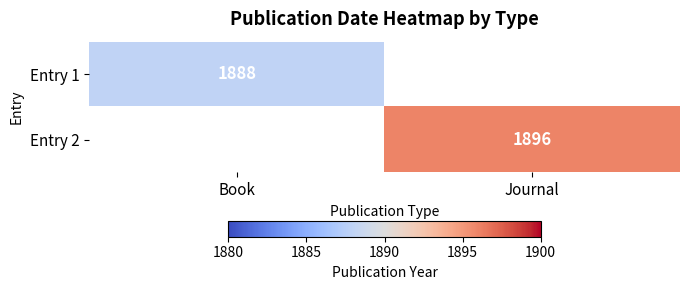

What is the smallest value displayed?

1888.0